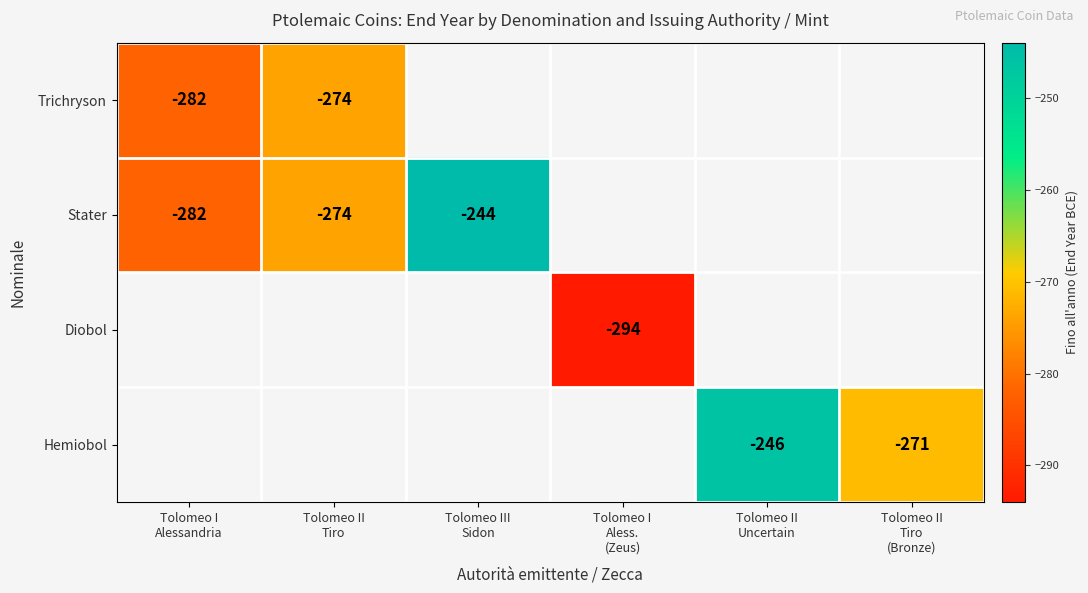

Is the value of Stater at Tolomeo II Uncertain greater than the value of Hemiobol at Tolomeo II Tiro?

No